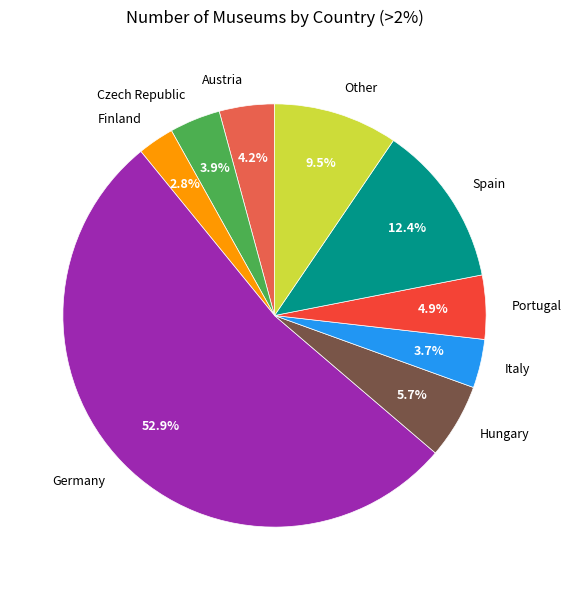

What percentage is the Austria slice, to the nearest percent?

4%